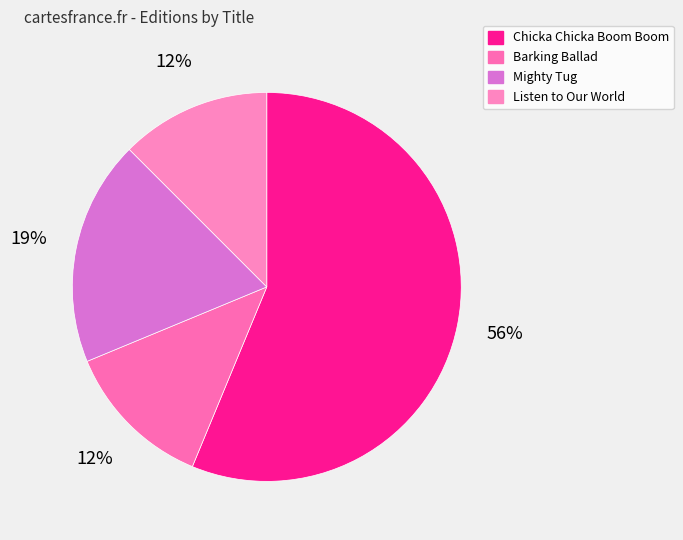

Rank the categories by value from highest to lowest.

Chicka Chicka Boom Boom, Mighty Tug, Barking Ballad, Listen to Our World